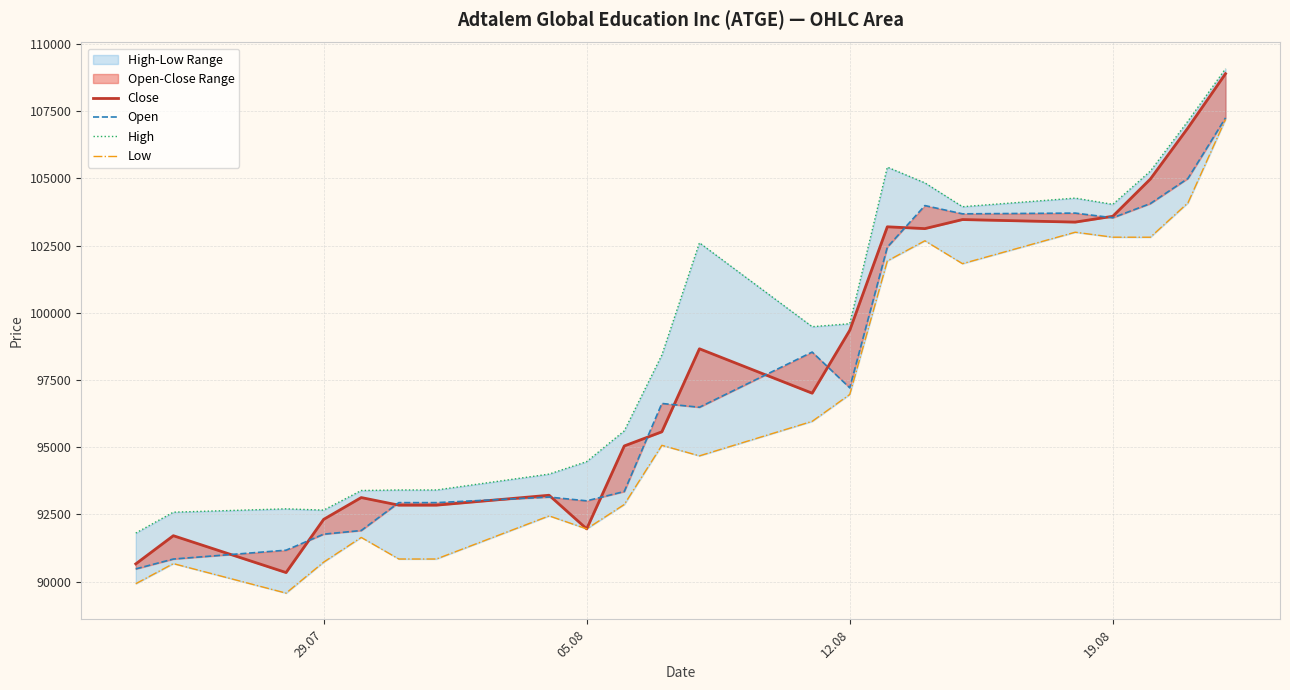

What is the minimum value shown in the chart?

89571